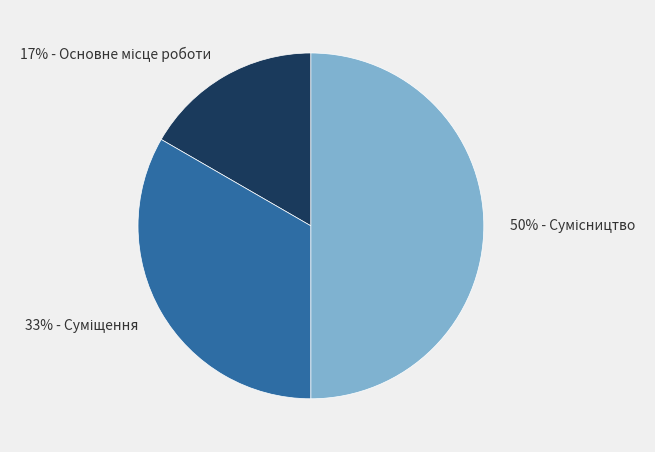

To the nearest percent, what is the average slice percentage?

33%